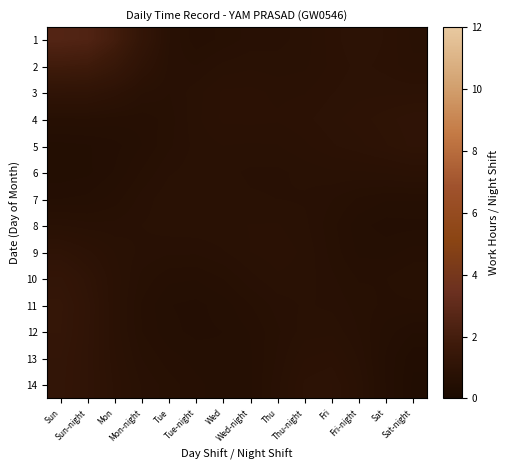

At how many categories does at least one series exceed 2?

2